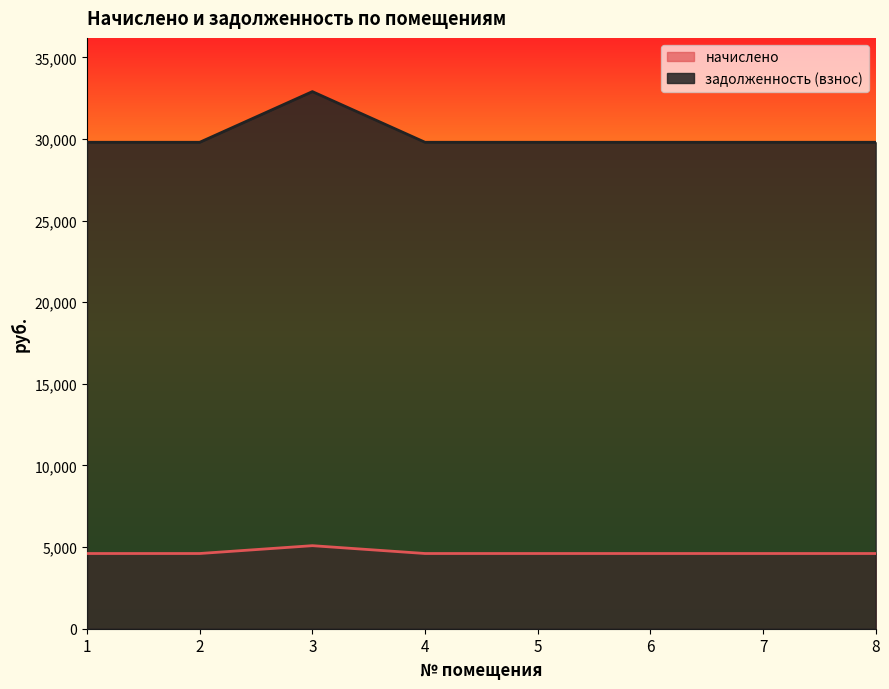

True or false: задолженность (взнос) has more than 0 points higher than both neighbors.

True